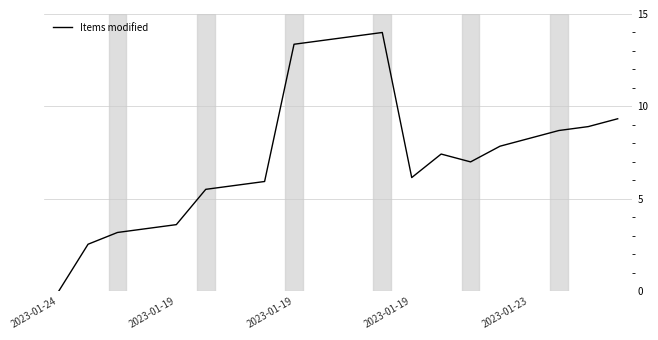

What is the greatest value displayed?

14.0